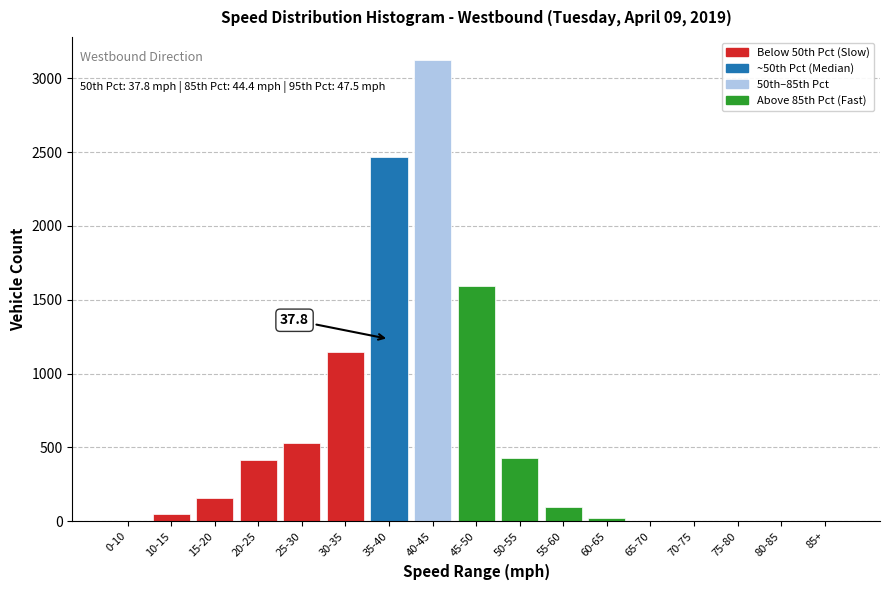

What is the ratio of the value at 35-40 to the value at 25-30?

4.6